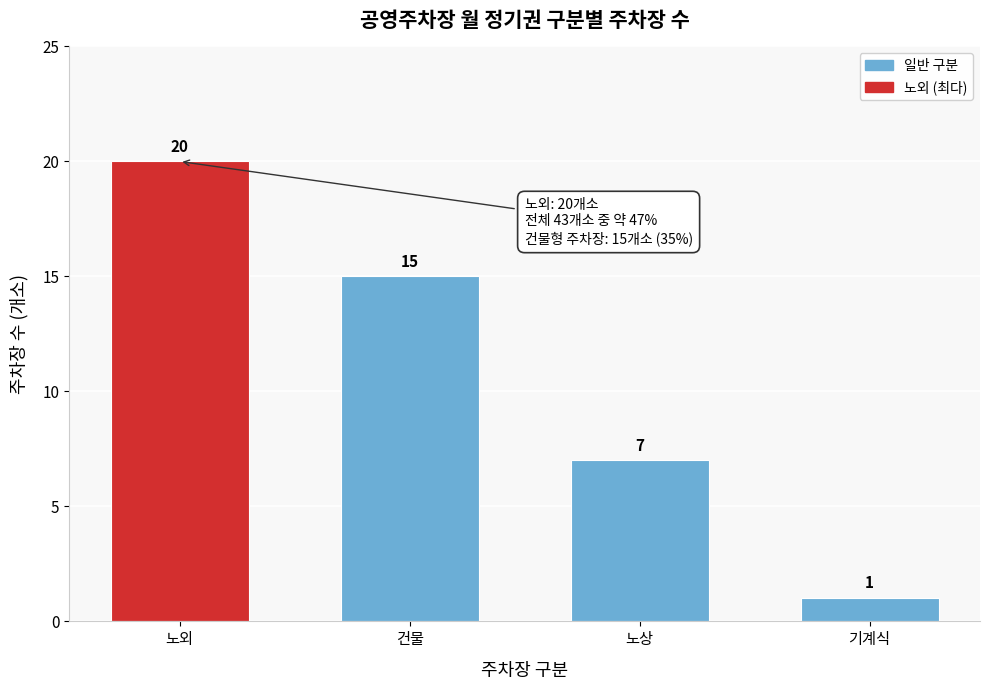

Reading right to left, list all the values displayed in this chart.

1	7	15	20